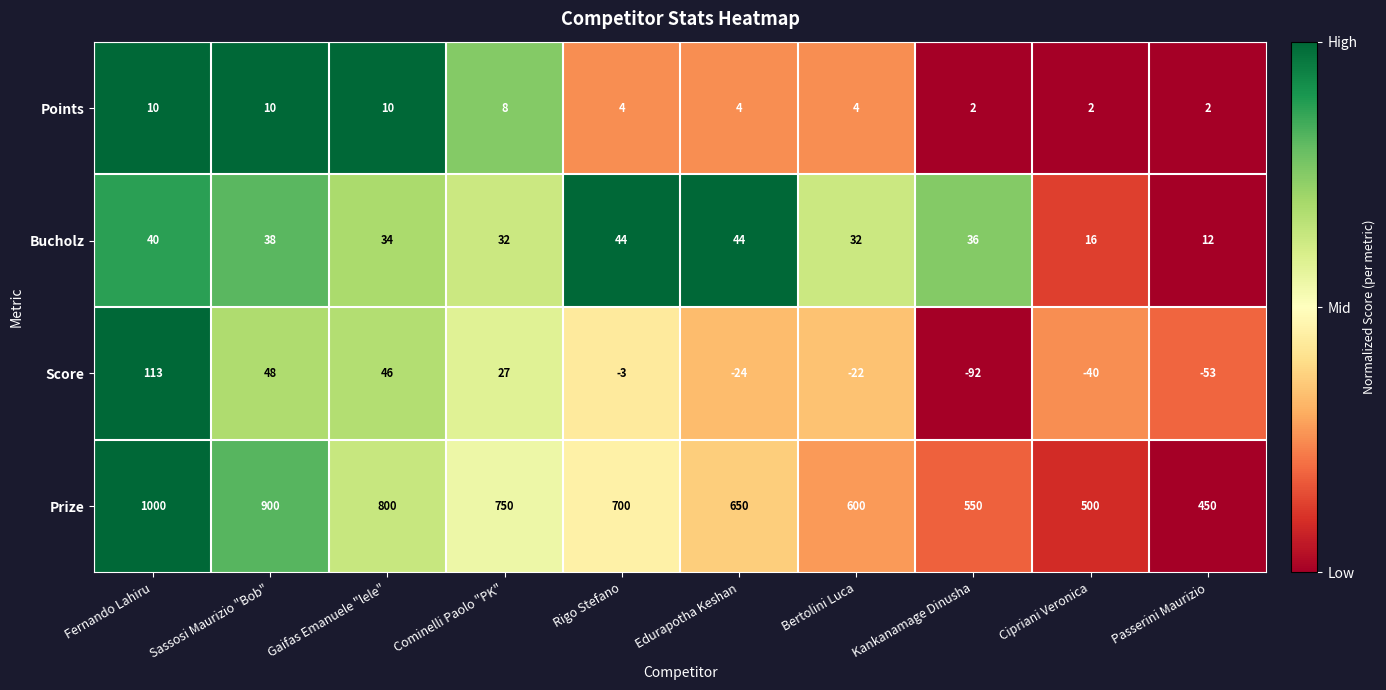

What is the difference between the maximum and minimum values in the Prize series?

550